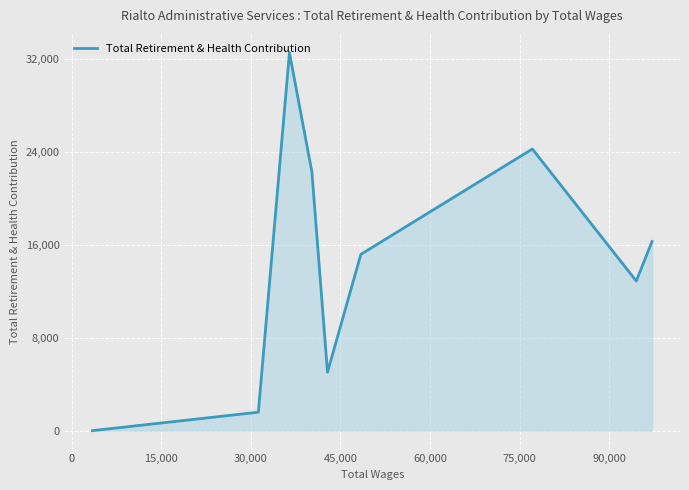

What is the difference between the maximum and minimum values?

32548